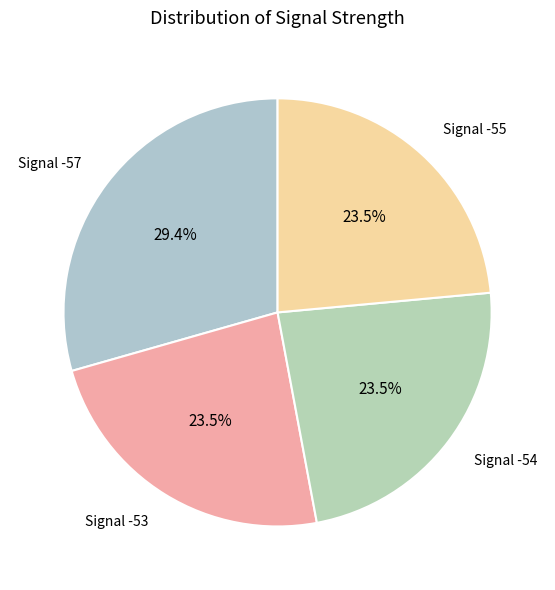

Count the number of slices in the pie.

4